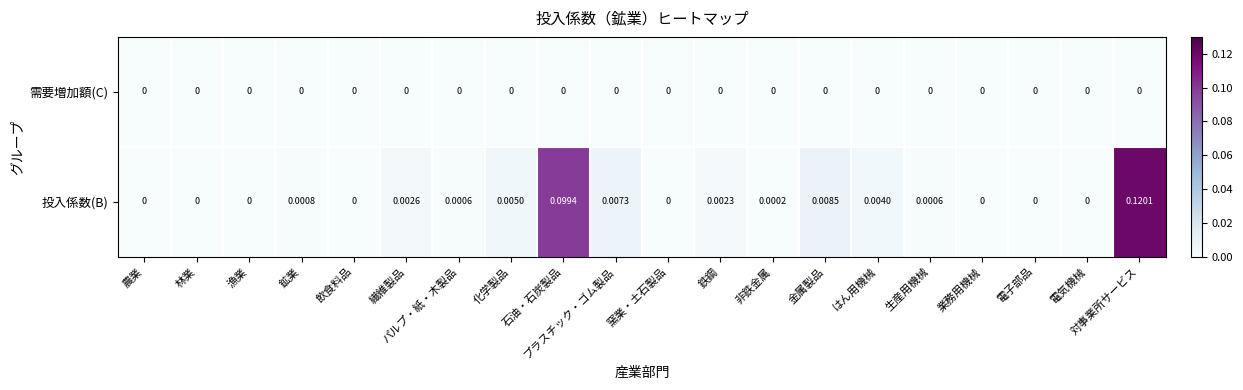

List the series in order of their overall mean, lowest first.

需要増加額(C), 投入係数(B)